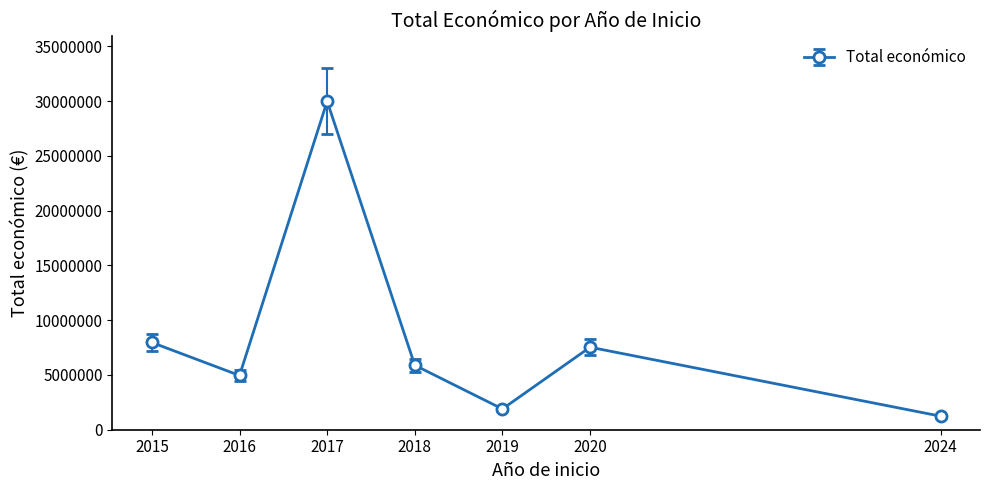

Reading right to left, extract all data points from this chart.

1237400	7536303	1895856	5889606	29999528	4953160	7966697